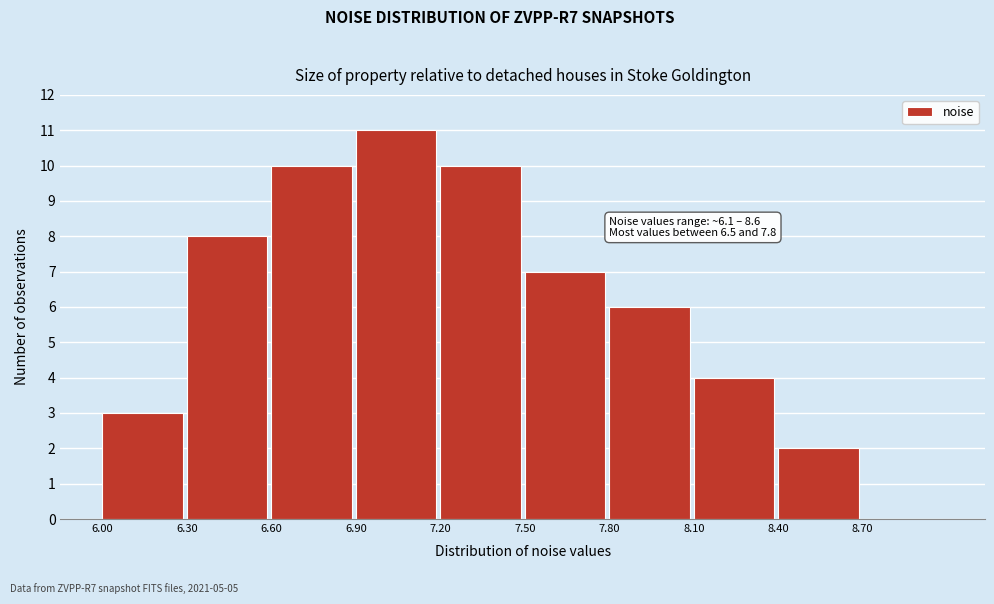

Which range on the x-axis has the tallest bar?

6.9 to 7.2